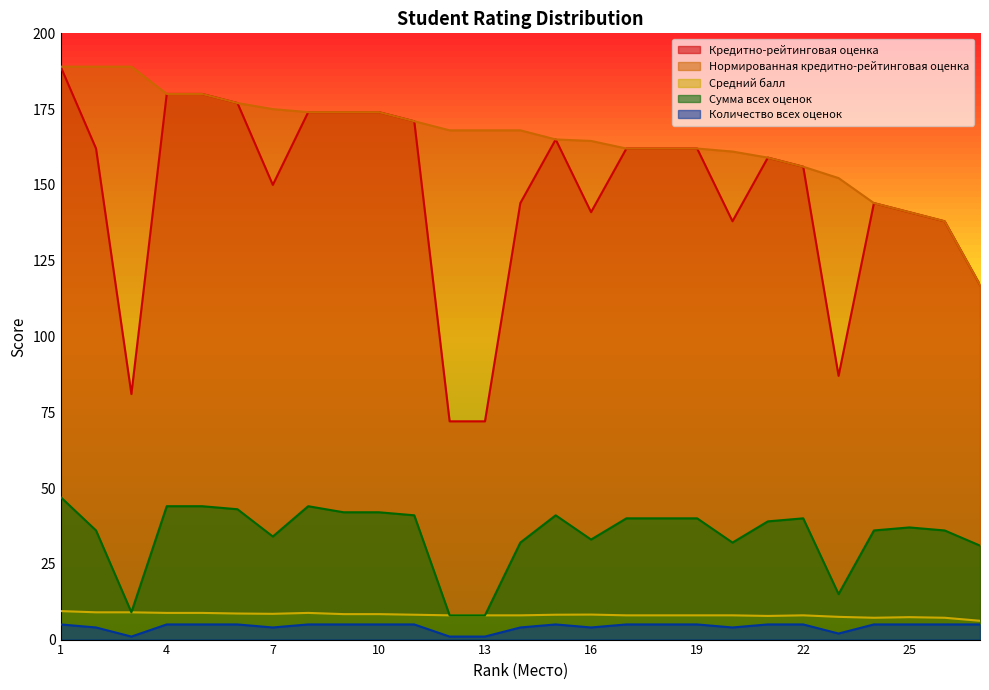

What is the greatest value displayed?

189.0